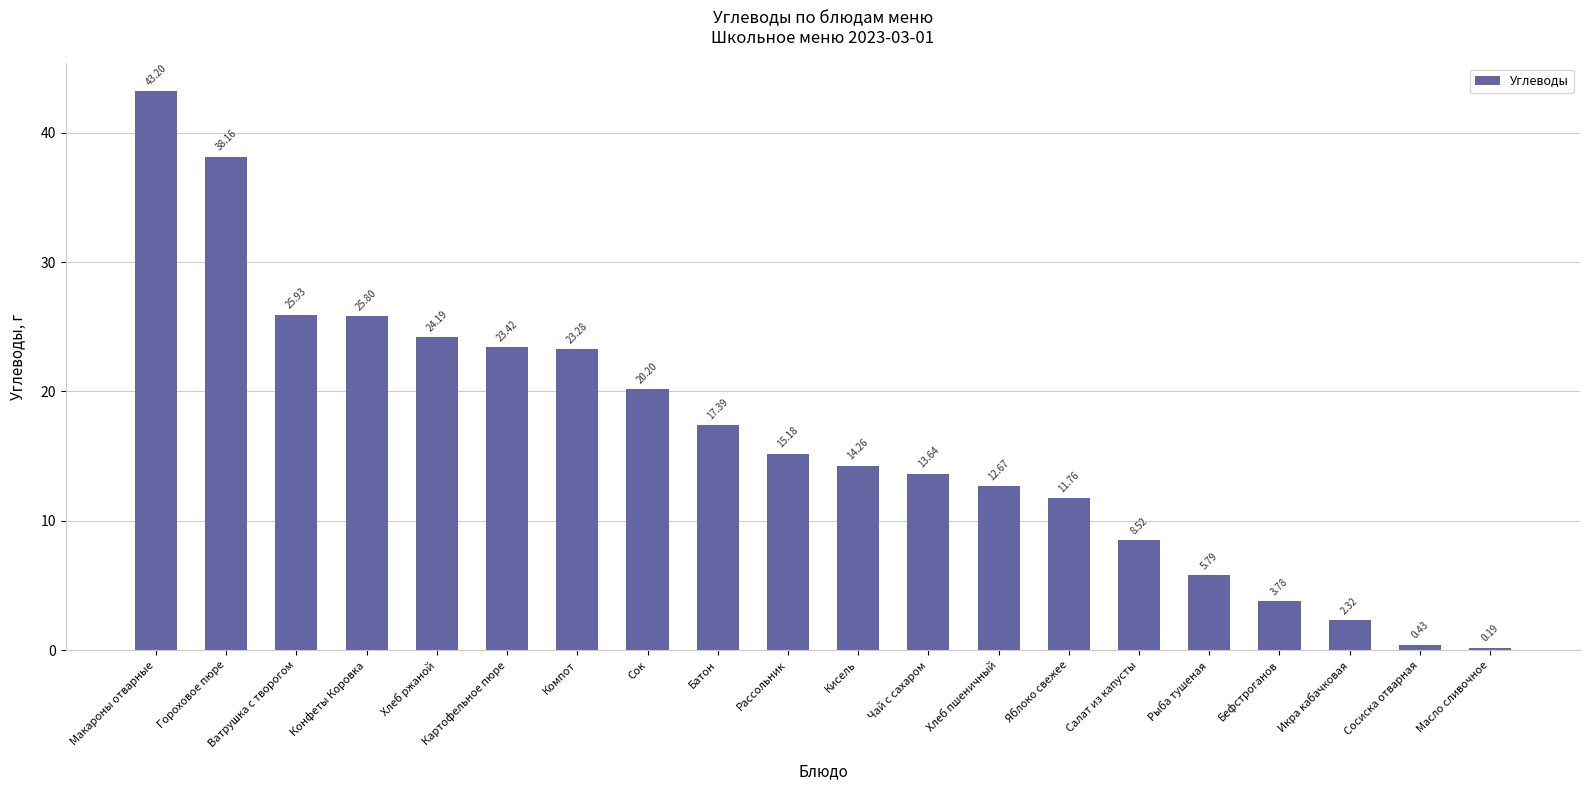

At which label is the value closest to 21?

Сок